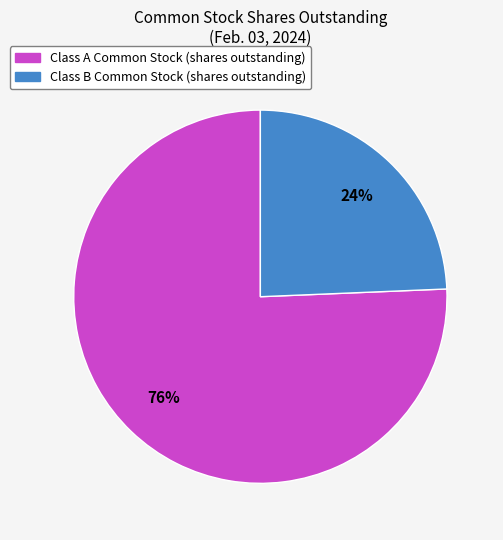

To the nearest percent, what is the average slice percentage?

50%